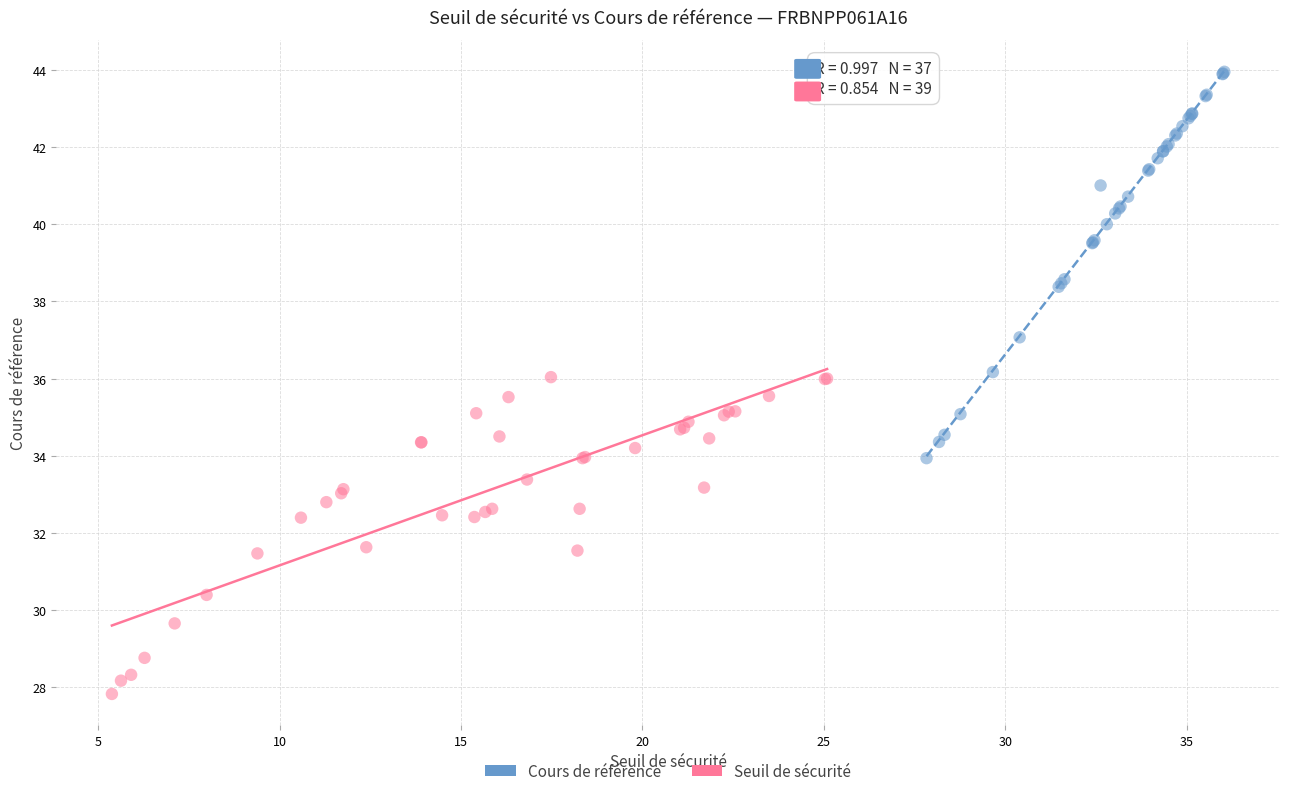

Which series contains the lowest Y value?

Seuil de sécurité